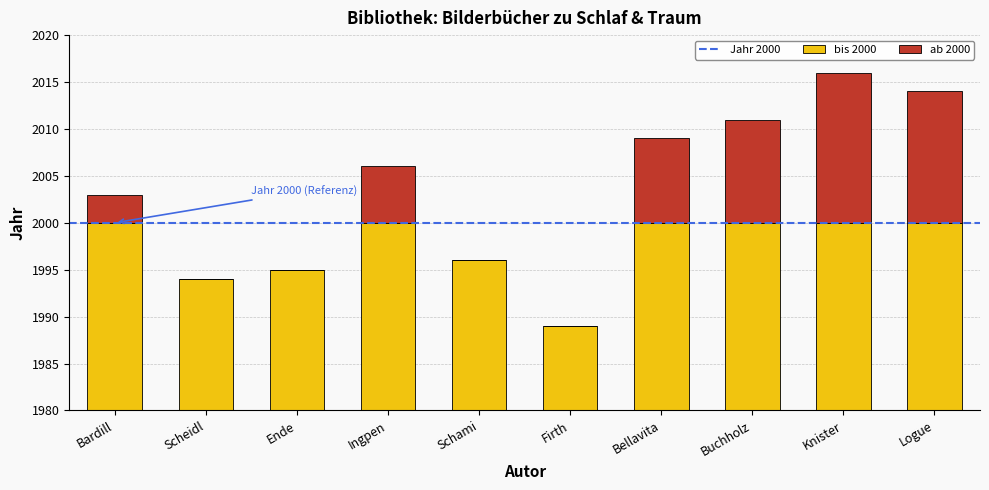

Does the chart contain stacked bars?

Yes